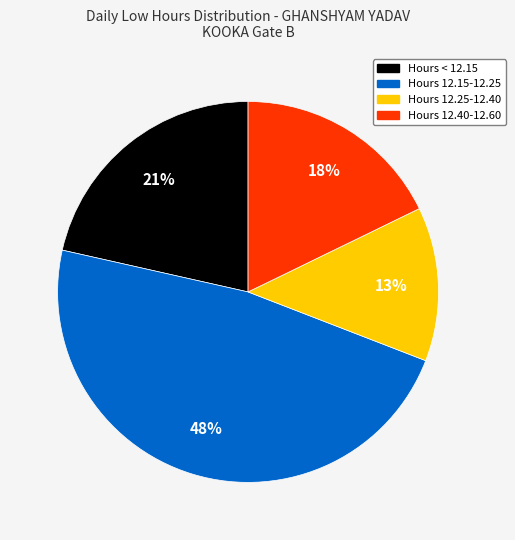

Does any single category account for the majority?

No